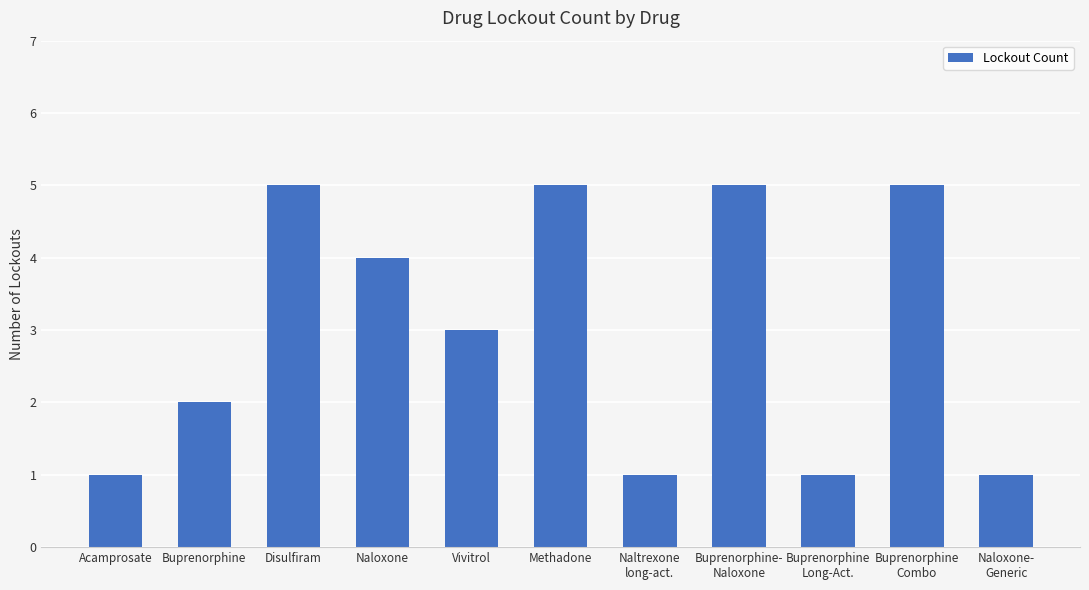

Reading left to right, list all the values displayed in this chart.

1	2	5	4	3	5	1	5	1	5	1